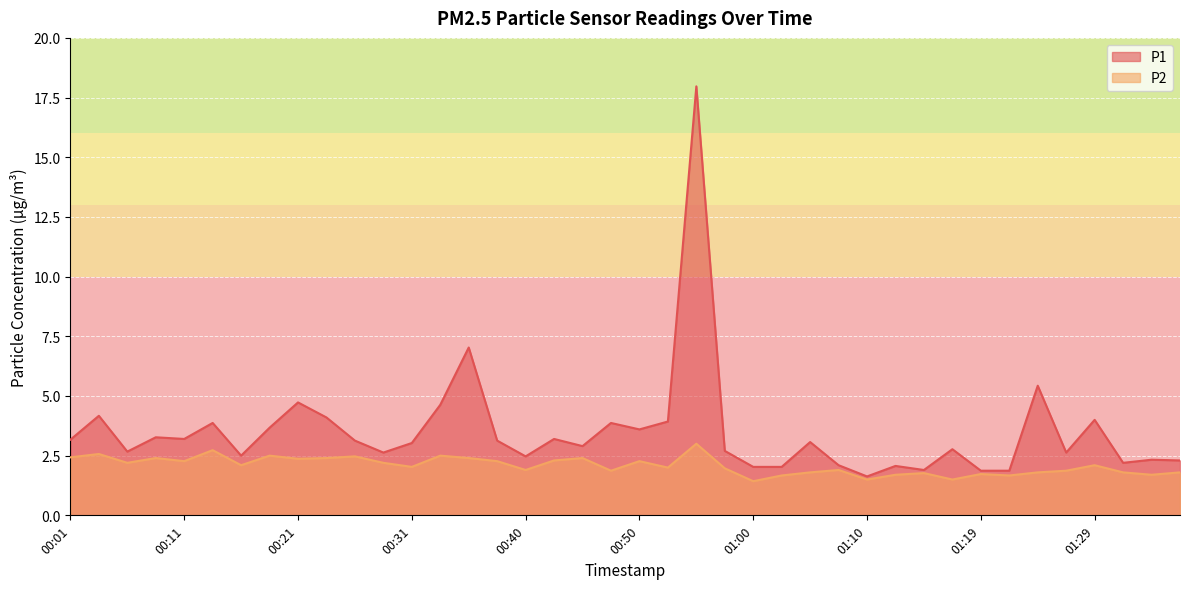

Where is P2 nearest to the value 2?

00:53